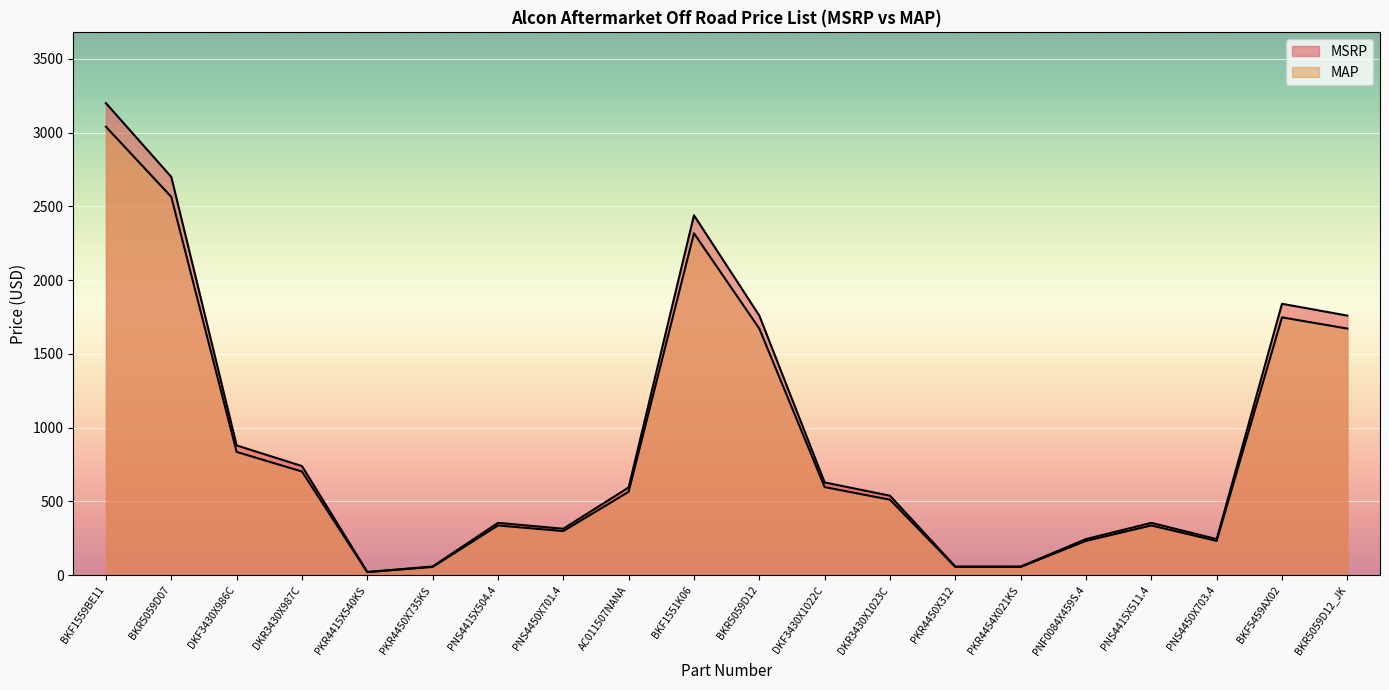

At how many categories does at least one series exceed 148?

16